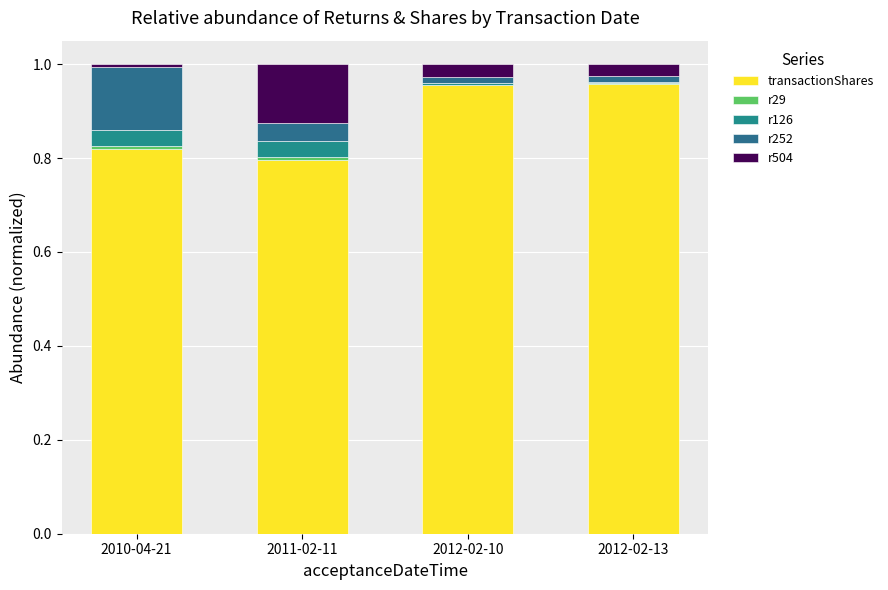

Are the bars horizontal?

No